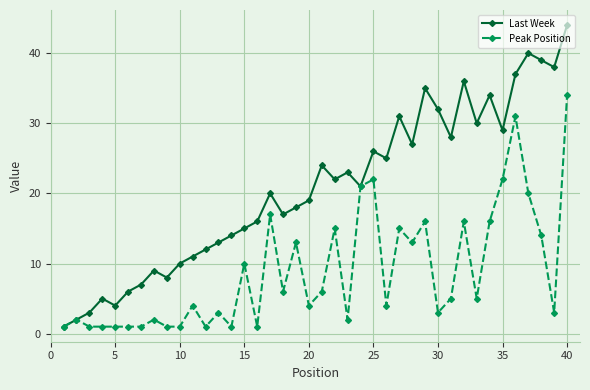

List the series in order of their peak value, highest first.

Last Week, Peak Position